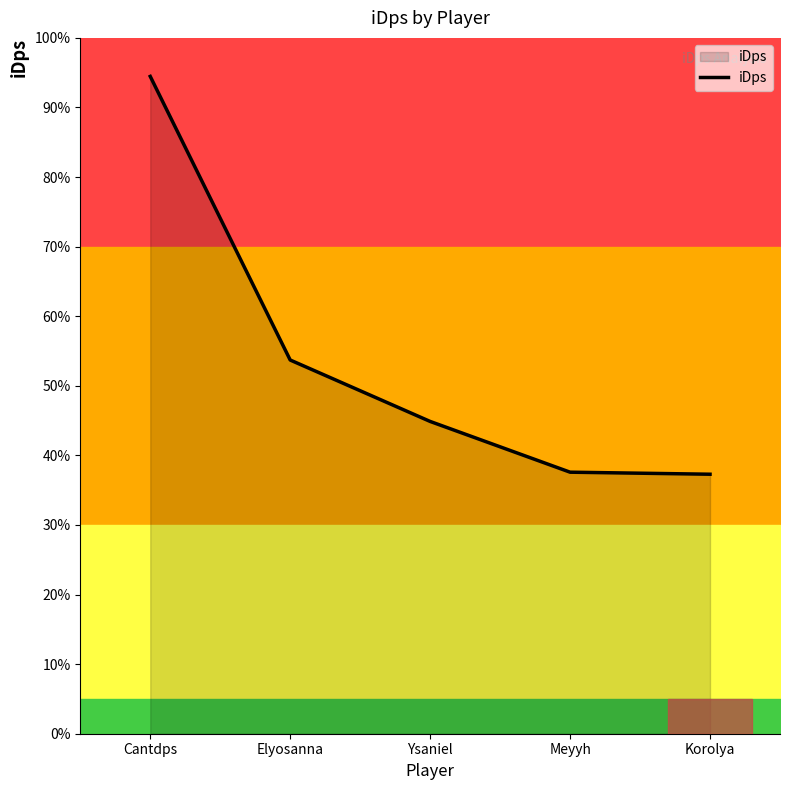

List the labels in order of value, largest first.

Cantdps, Elyosanna, Ysaniel, Meyyh, Korolya